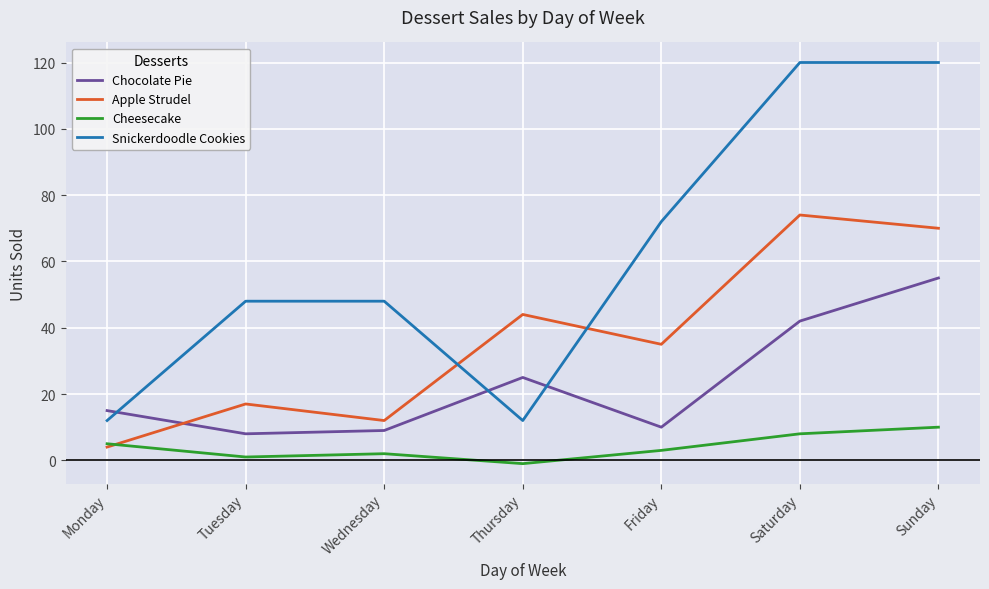

What is the total value across all series at Monday?

36